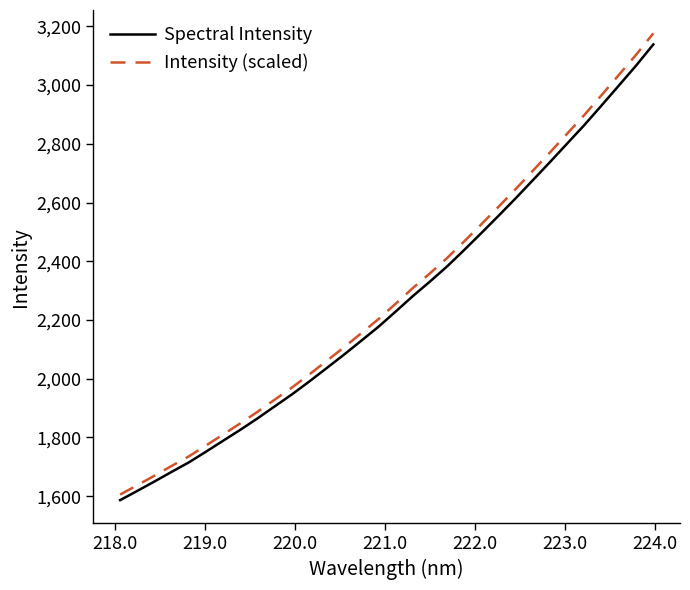

What is the maximum value for Intensity (scaled)?

3176.1